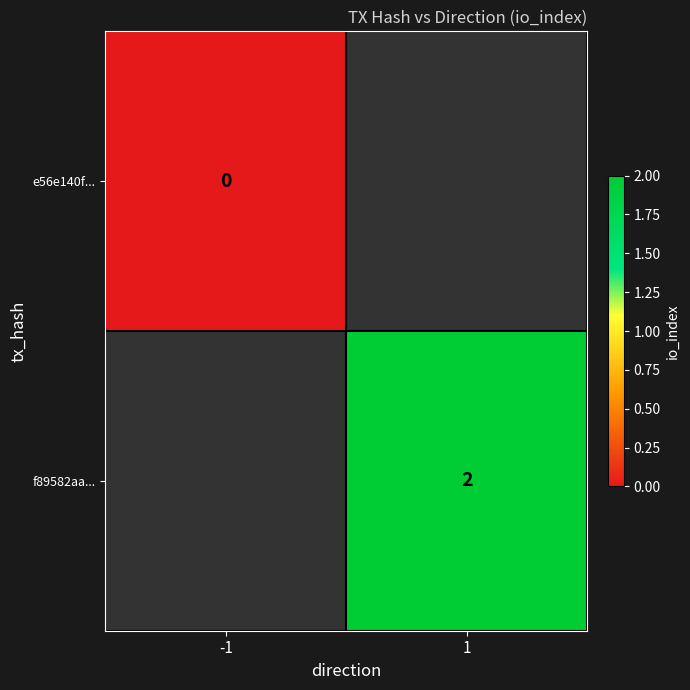

Which has a higher value, 1 or -1?

-1